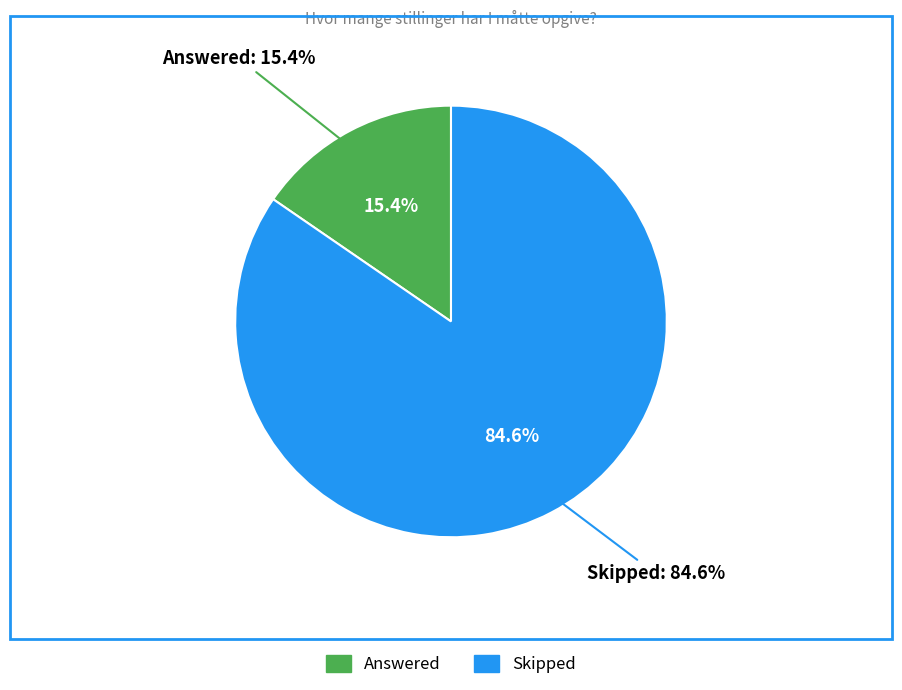

Between Skipped and Answered, which is larger?

Skipped